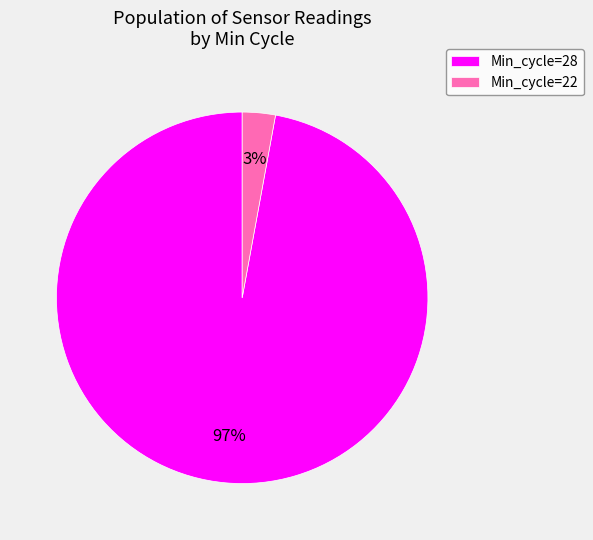

Do Min_cycle=28 and Min_cycle=22 together represent more than half of the pie?

Yes